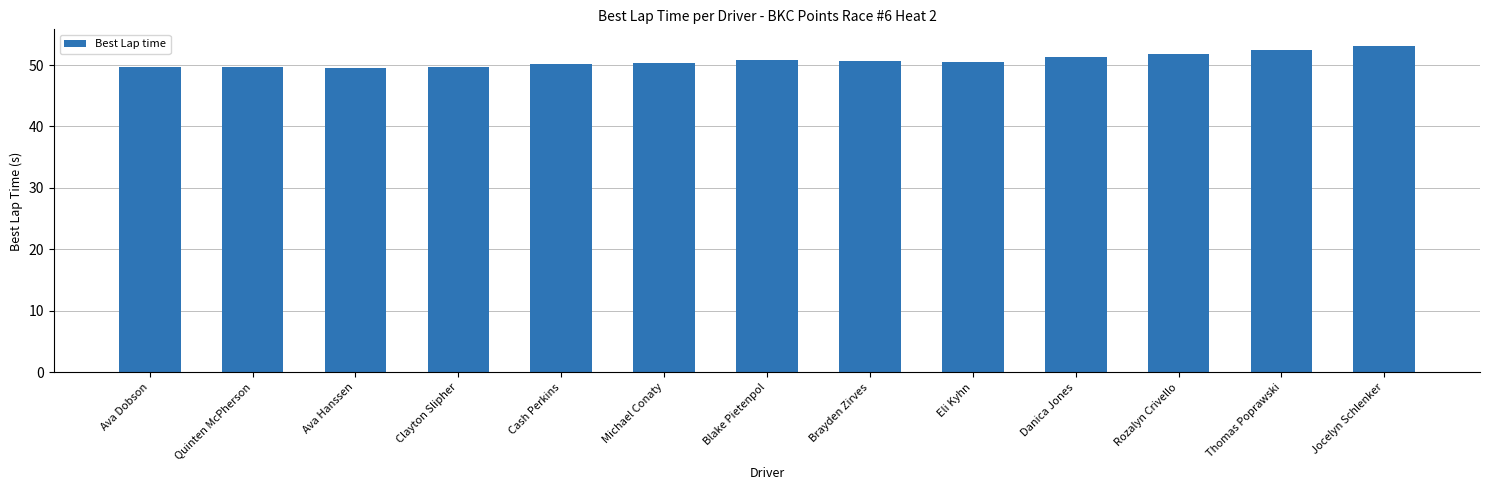

What is the difference between the maximum and minimum values?

3.6